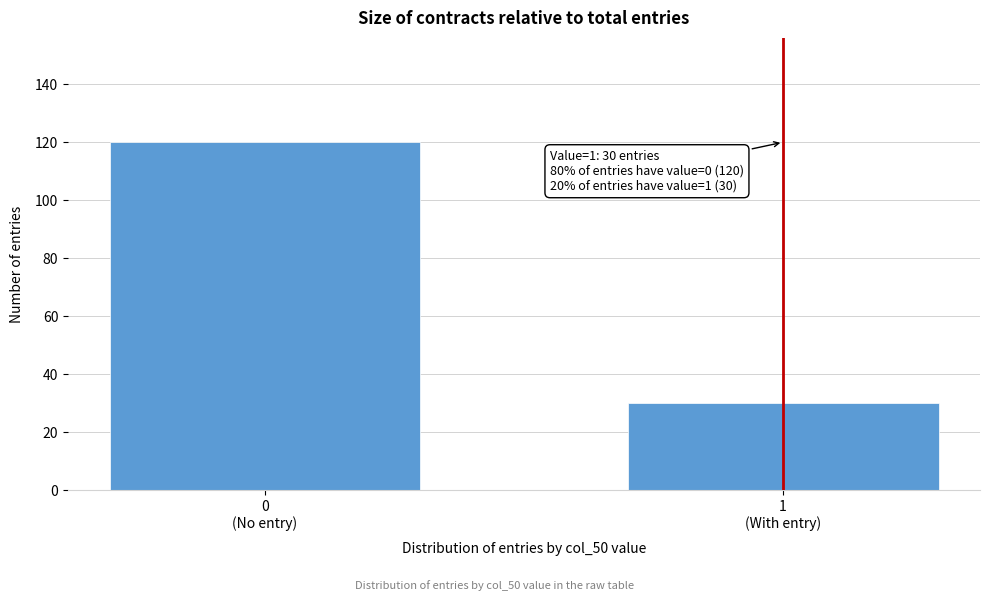

Reading right to left, what are all the values shown in this chart?

30	120